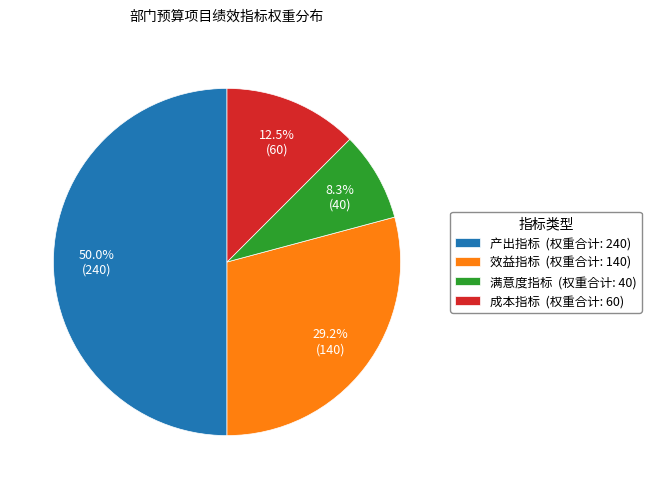

Approximately how many times larger is the value at 成本指标 (权重合计: 60) compared to 效益指标 (权重合计: 140)?

0.4